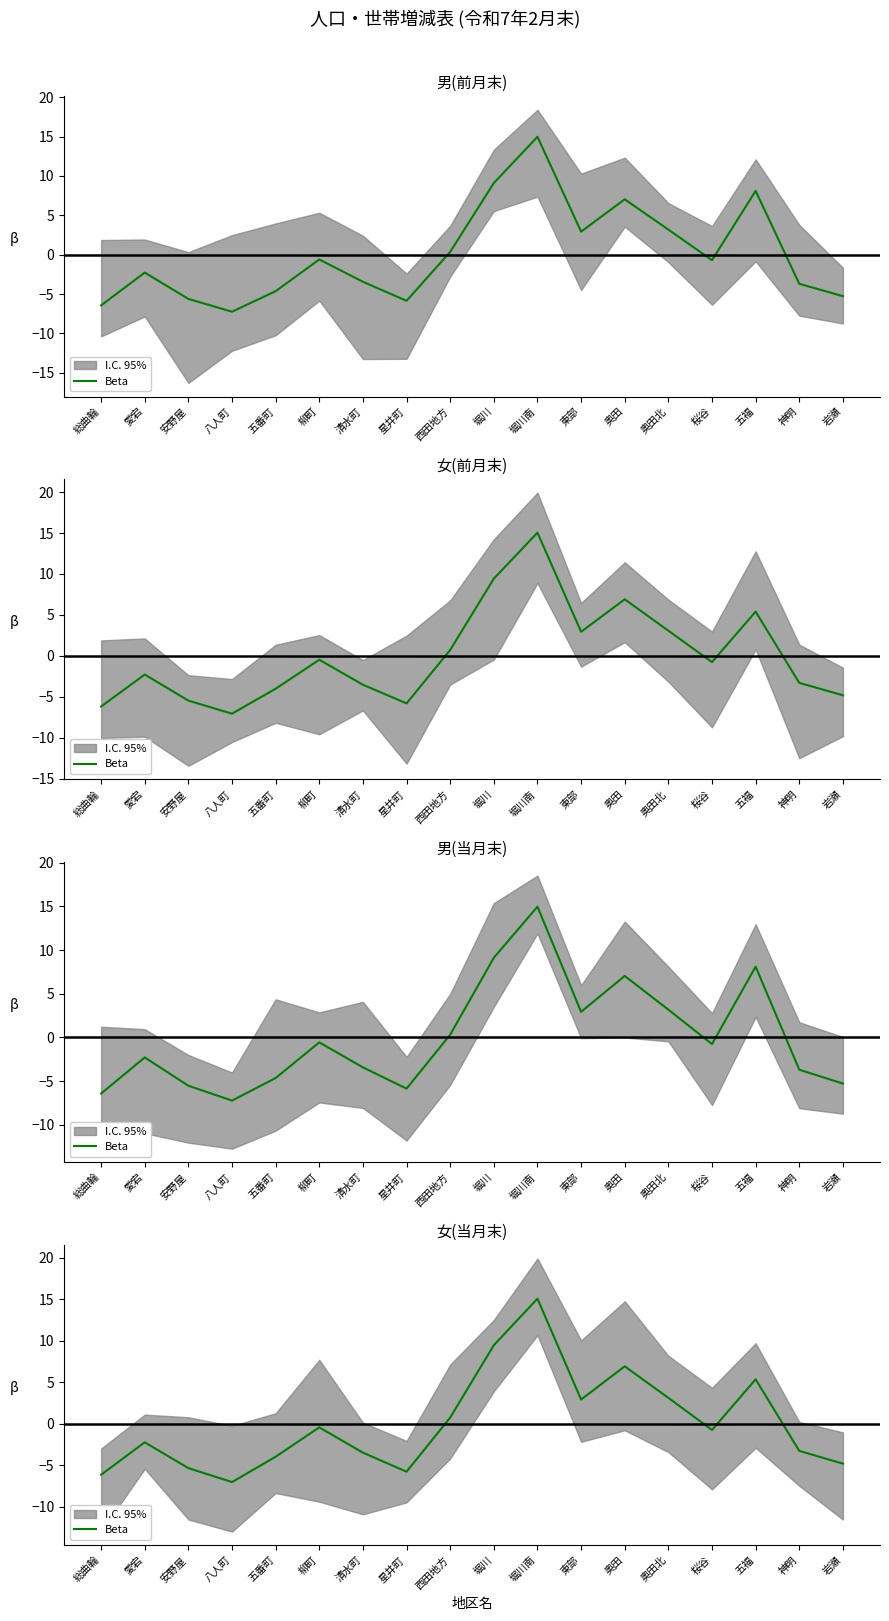

What is the label of the 14th point from the left?

奥田北